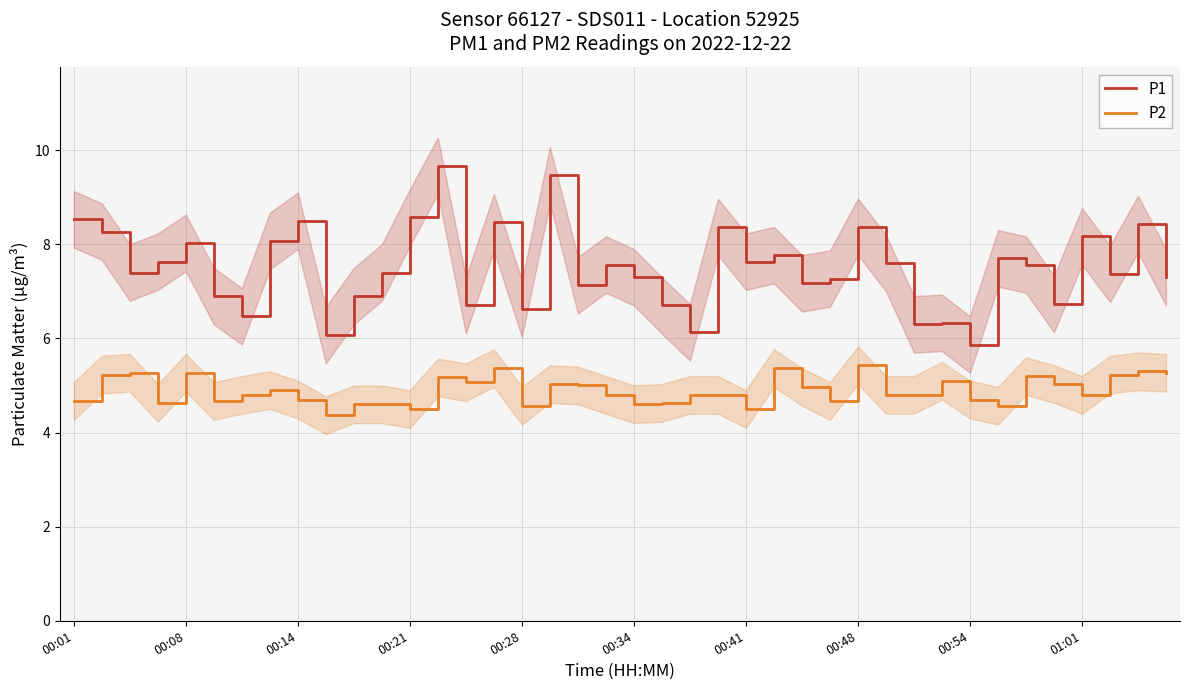

Does the chart display data point markers on the line(s)?

No